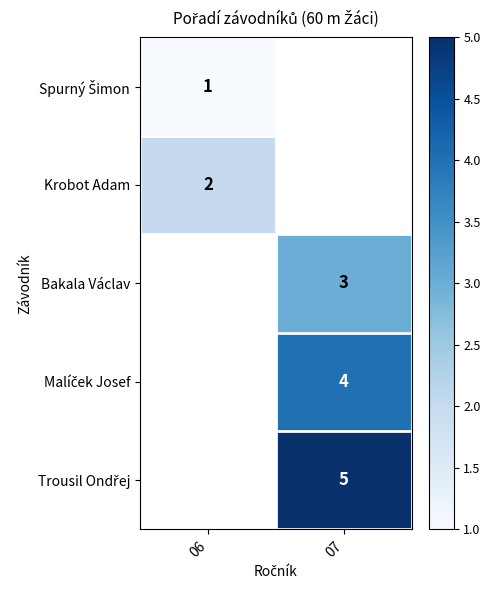

True or false: Krobot Adam has a value of 2 at 06.

True